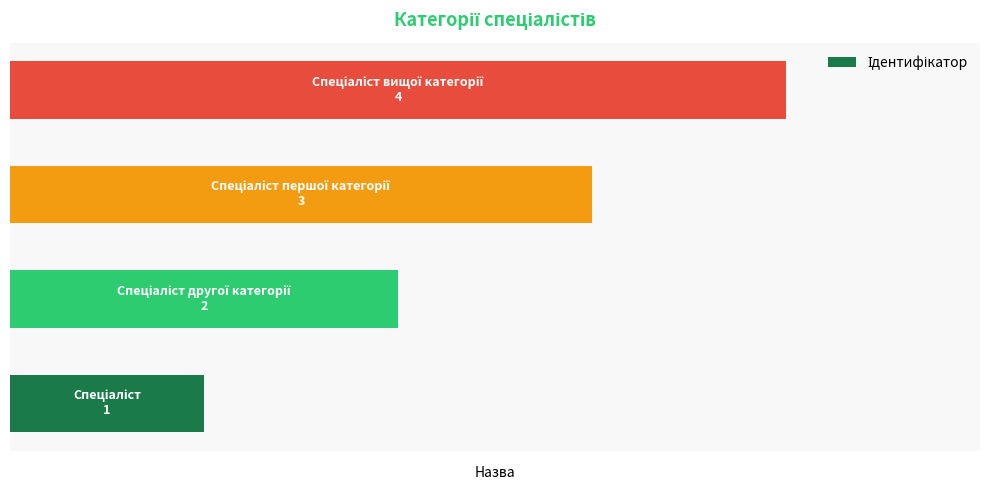

Are the bars grouped side by side (vs. stacked)?

No